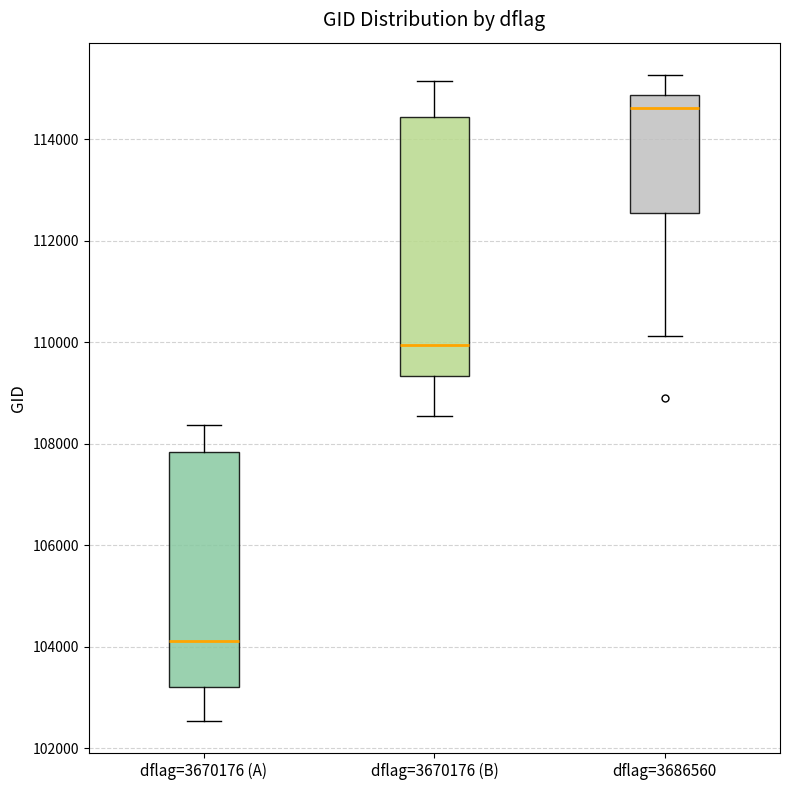

Comparing the boxes themselves (not the whiskers), which one is the tallest?

dflag=3670176 (B)